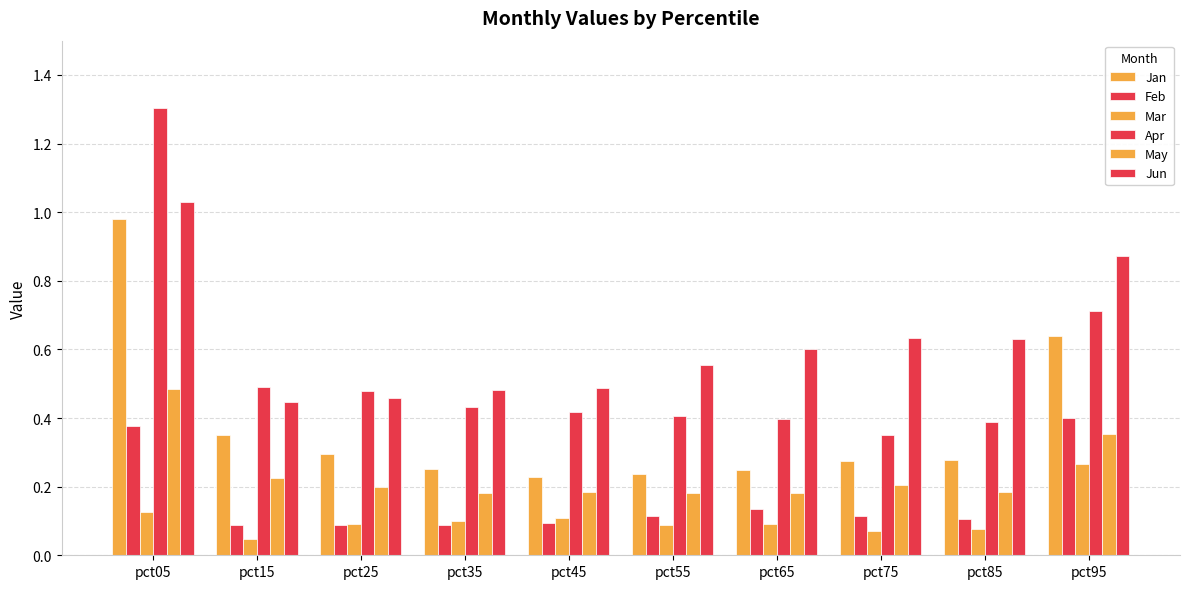

Reading left to right, list all the values displayed in this chart.

Jan: 1.0	0.4	0.3	0.3	0.2	0.2	0.3	0.3	0.3	0.6
Feb: 0.4	0.1	0.1	0.1	0.1	0.1	0.1	0.1	0.1	0.4
Mar: 0.1	0.0	0.1	0.1	0.1	0.1	0.1	0.1	0.1	0.3
Apr: 1.3	0.5	0.5	0.4	0.4	0.4	0.4	0.3	0.4	0.7
May: 0.5	0.2	0.2	0.2	0.2	0.2	0.2	0.2	0.2	0.4
Jun: 1.0	0.4	0.5	0.5	0.5	0.6	0.6	0.6	0.6	0.9